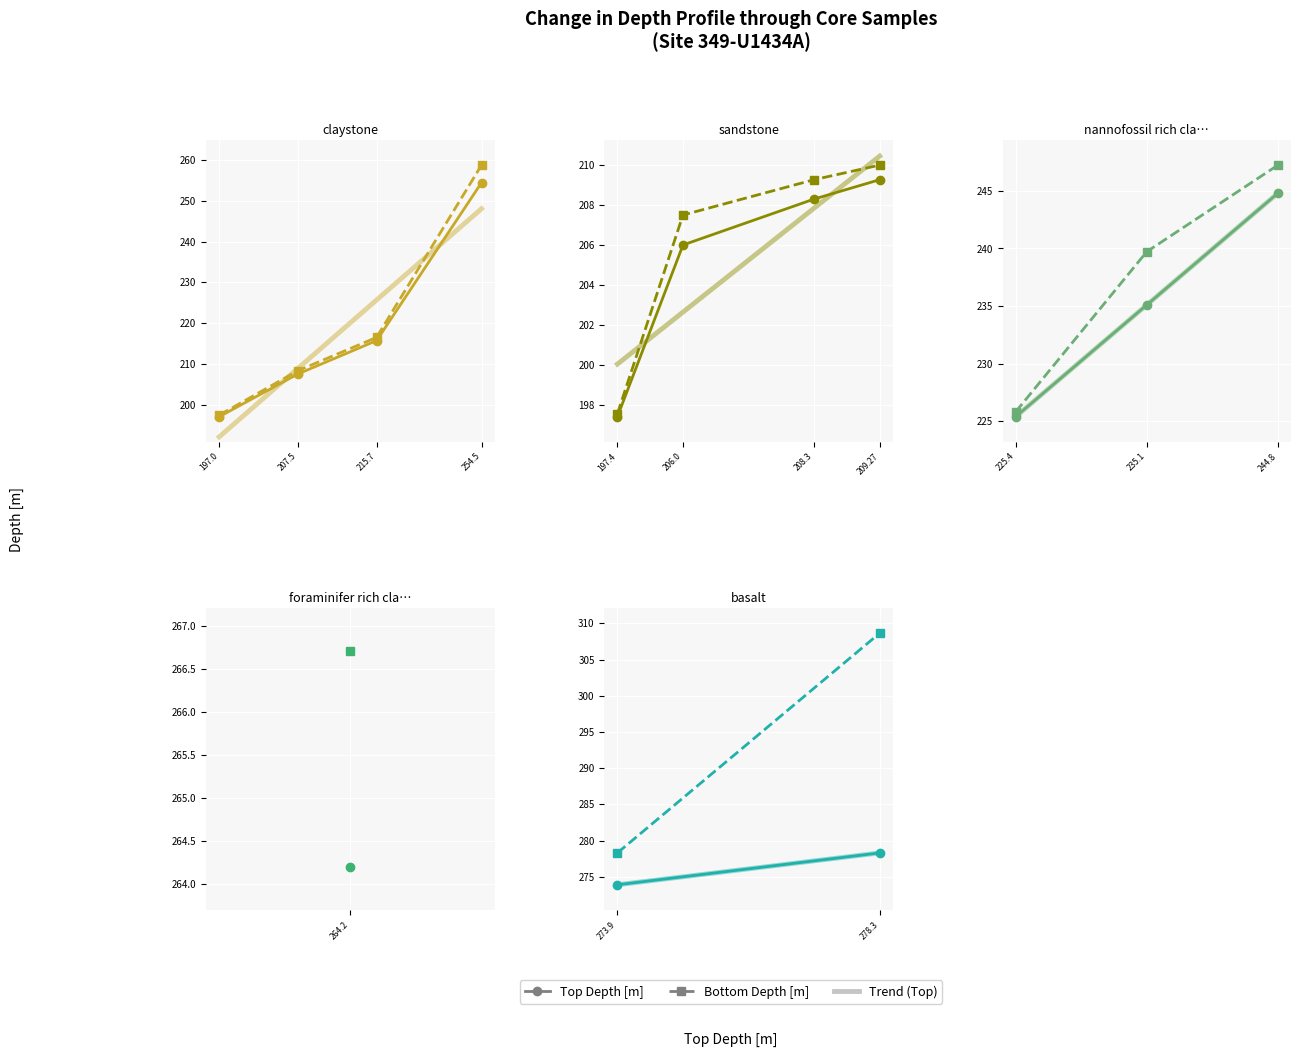

What is the label of the 1st point from the left?

197.0